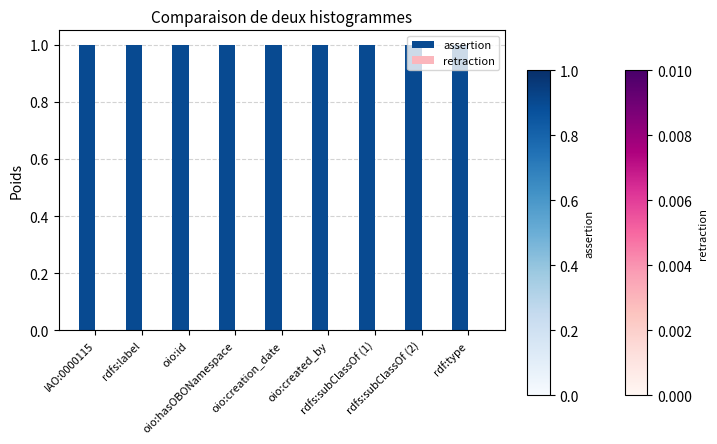

What is the total value across all series at rdf:type?

1